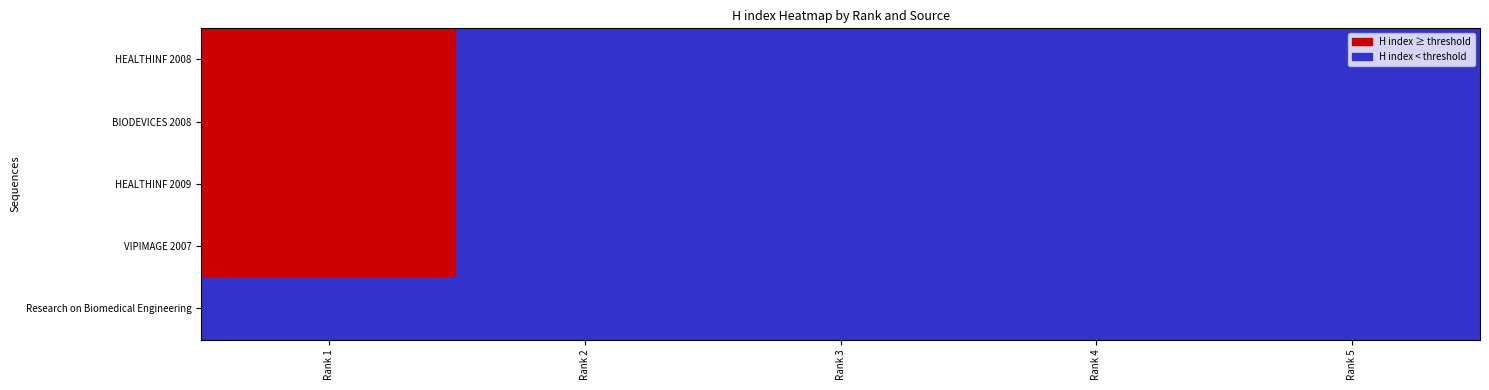

Reading left to right, transcribe all the data shown in this chart.

HEALTHINF 2008: Rank 1=1	Rank 2=0	Rank 3=0	Rank 4=0	Rank 5=0
BIODEVICES 2008: Rank 1=1	Rank 2=0	Rank 3=0	Rank 4=0	Rank 5=0
HEALTHINF 2009: Rank 1=1	Rank 2=0	Rank 3=0	Rank 4=0	Rank 5=0
VIPIMAGE 2007: Rank 1=1	Rank 2=0	Rank 3=0	Rank 4=0	Rank 5=0
Research on Biomedical Engineering: Rank 1=0	Rank 2=0	Rank 3=0	Rank 4=0	Rank 5=0